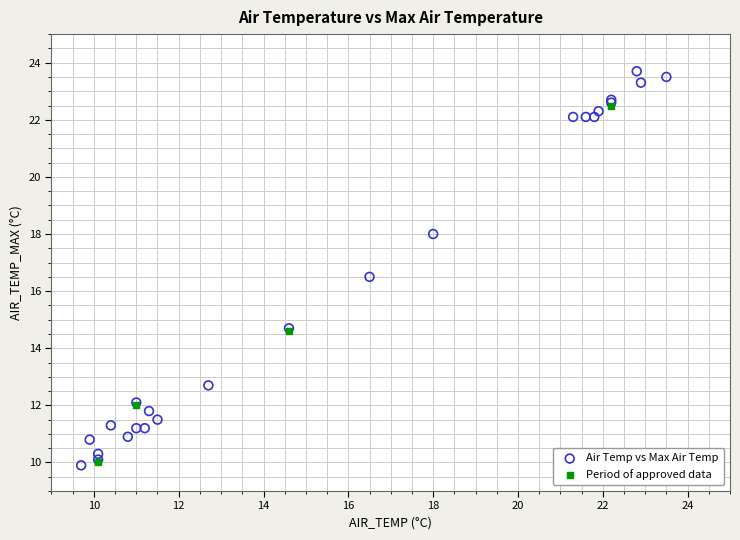

Which series contains the highest Y value?

Air Temp vs Max Air Temp